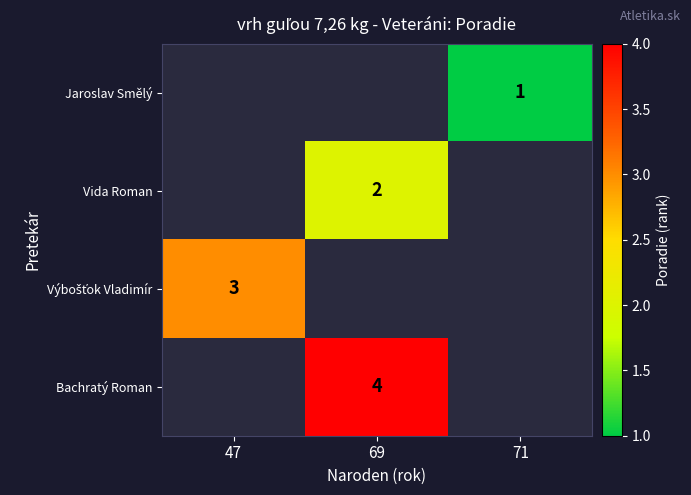

The value of Výbošťok Vladimír at 47 is 1.6. True or false?

False